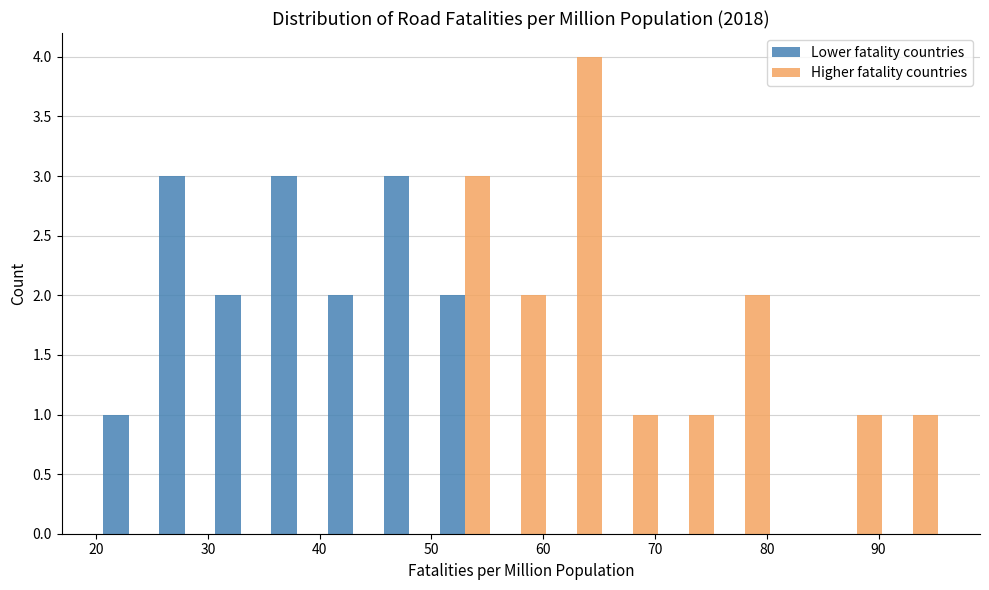

Reading left to right, transcribe this chart: for each range on the x-axis, give the height of each series' bar. Neither the bar edges nor the heights are printed on the chart, so give them approximately, as read against the axes.

20 to 25: Lower fatality countries=1	Higher fatality countries=0
25 to 30: Lower fatality countries=3	Higher fatality countries=0
30 to 35: Lower fatality countries=2	Higher fatality countries=0
35 to 40: Lower fatality countries=3	Higher fatality countries=0
40 to 45: Lower fatality countries=2	Higher fatality countries=0
45 to 50: Lower fatality countries=3	Higher fatality countries=0
50 to 55: Lower fatality countries=2	Higher fatality countries=3
55 to 61: Lower fatality countries=0	Higher fatality countries=2
61 to 66: Lower fatality countries=0	Higher fatality countries=4
66 to 71: Lower fatality countries=0	Higher fatality countries=1
71 to 76: Lower fatality countries=0	Higher fatality countries=1
76 to 81: Lower fatality countries=0	Higher fatality countries=2
81 to 86: Lower fatality countries=0	Higher fatality countries=0
86 to 91: Lower fatality countries=0	Higher fatality countries=1
91 to 96: Lower fatality countries=0	Higher fatality countries=1